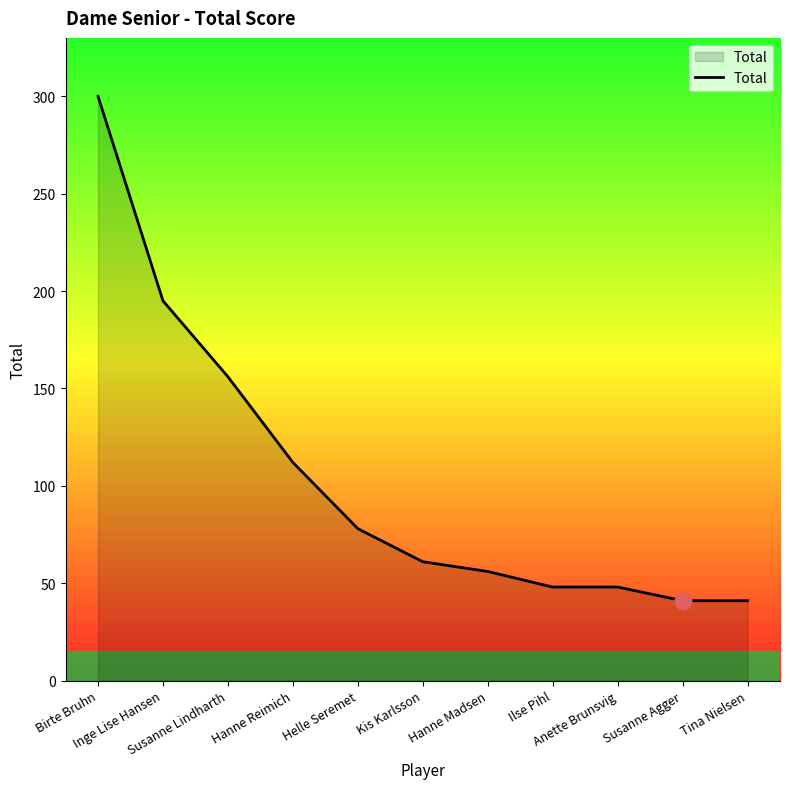

Reading right to left, transcribe all the data shown in this chart.

Tina Nielsen=41	Susanne Agger=41	Anette Brunsvig=48	Ilse Pihl=48	Hanne Madsen=56	Kis Karlsson=61	Helle Seremet=78	Hanne Reimich=112	Susanne Lindharth=156	Inge Lise Hansen=195	Birte Bruhn=300